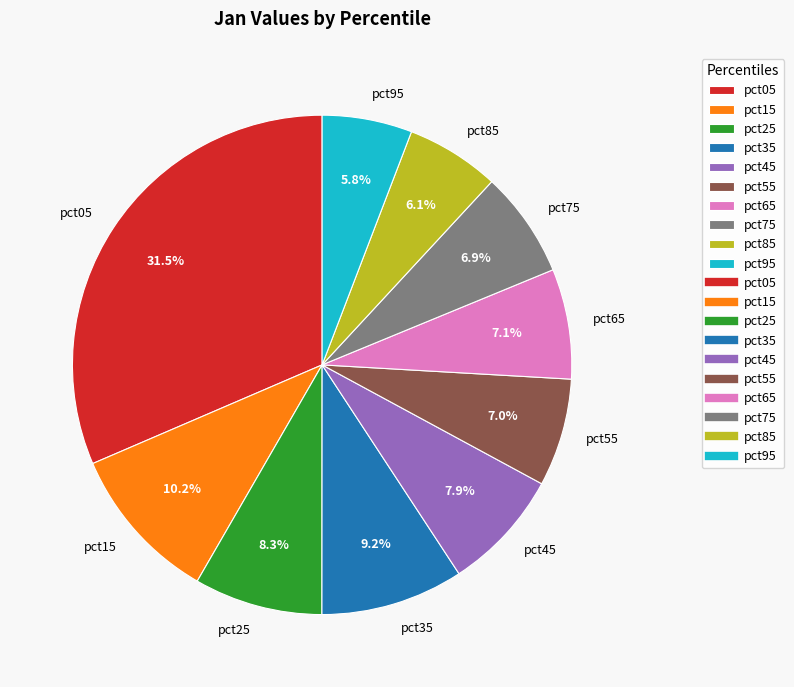

To the nearest percent, what percentage of the pie is pct75?

7%